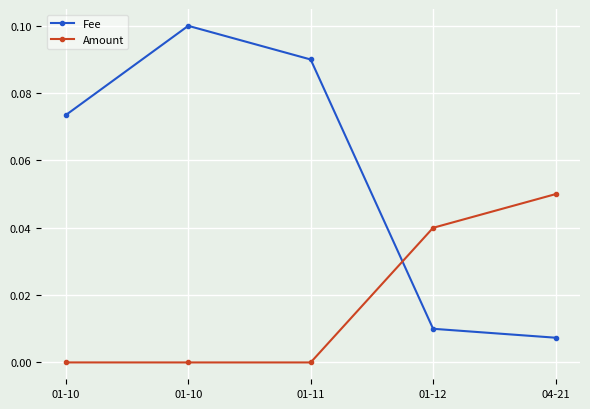

What is the total value across all series at 01-11?

0.1